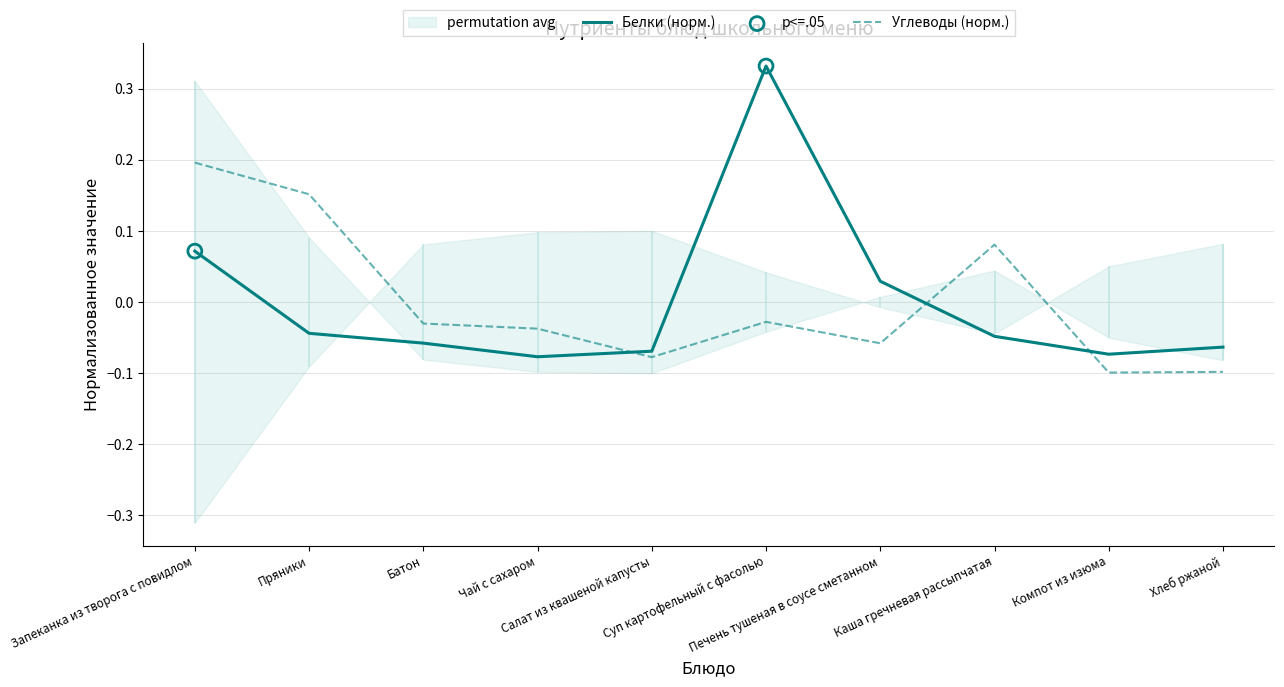

Which series reaches the minimum Y coordinate?

Углеводы